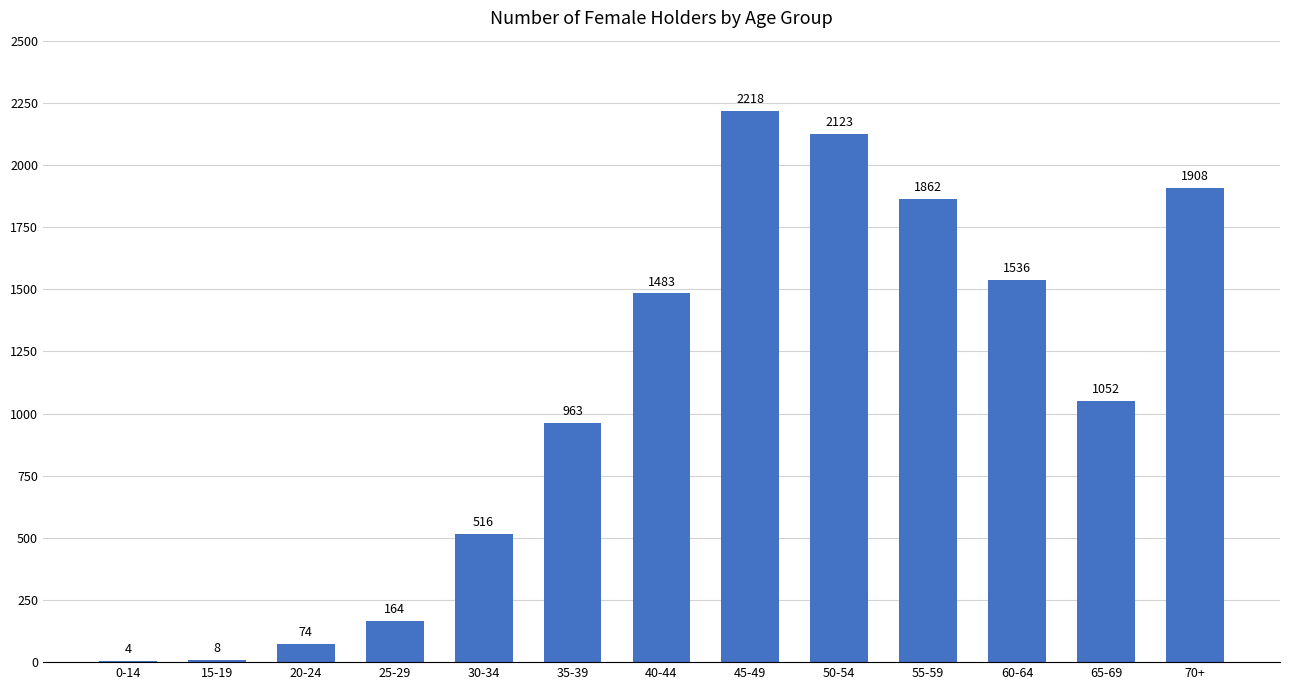

Is it true that the value at 50-54 is 2123?

True